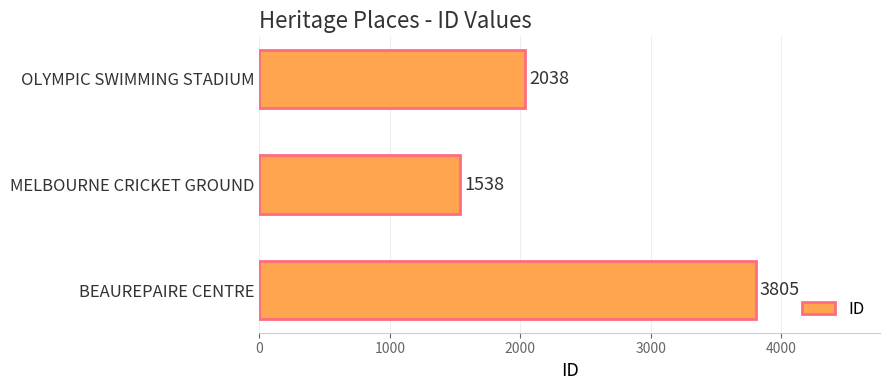

How many categories are shown in the chart?

3